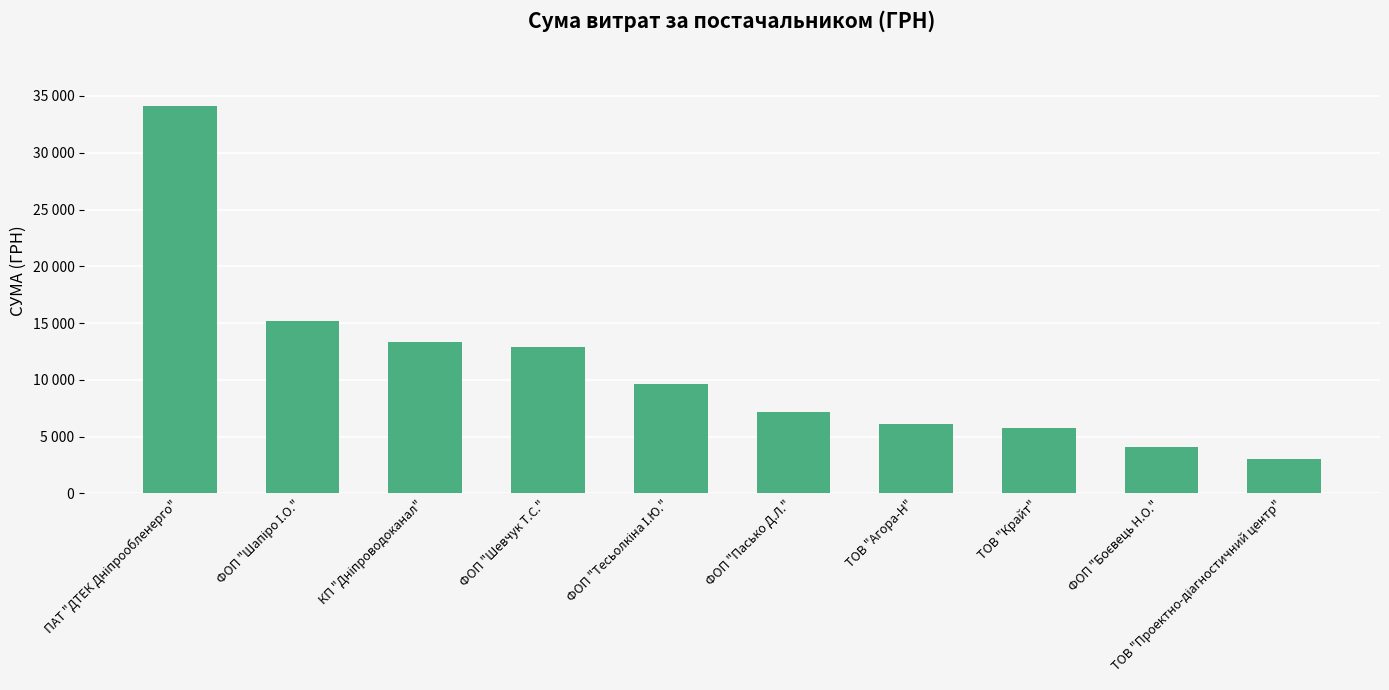

Are the bars horizontal?

No